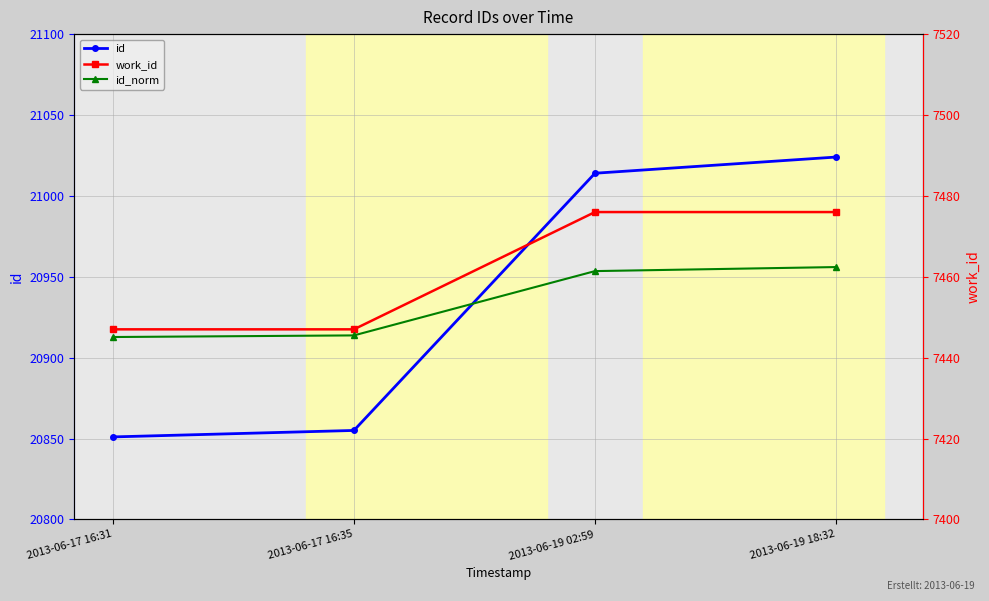

How many lines are shown in the chart?

3